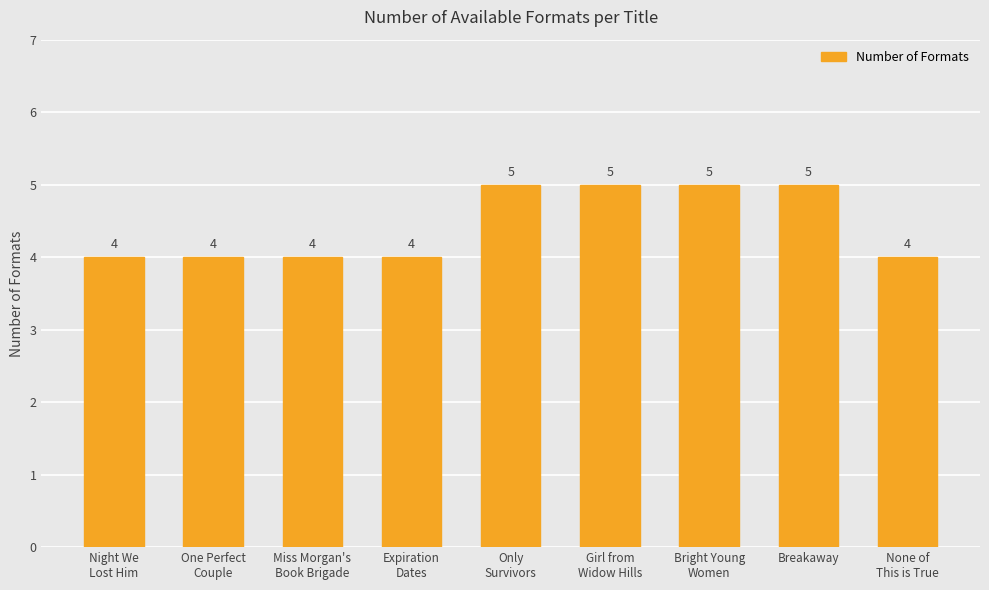

What is the sum of all values?

40